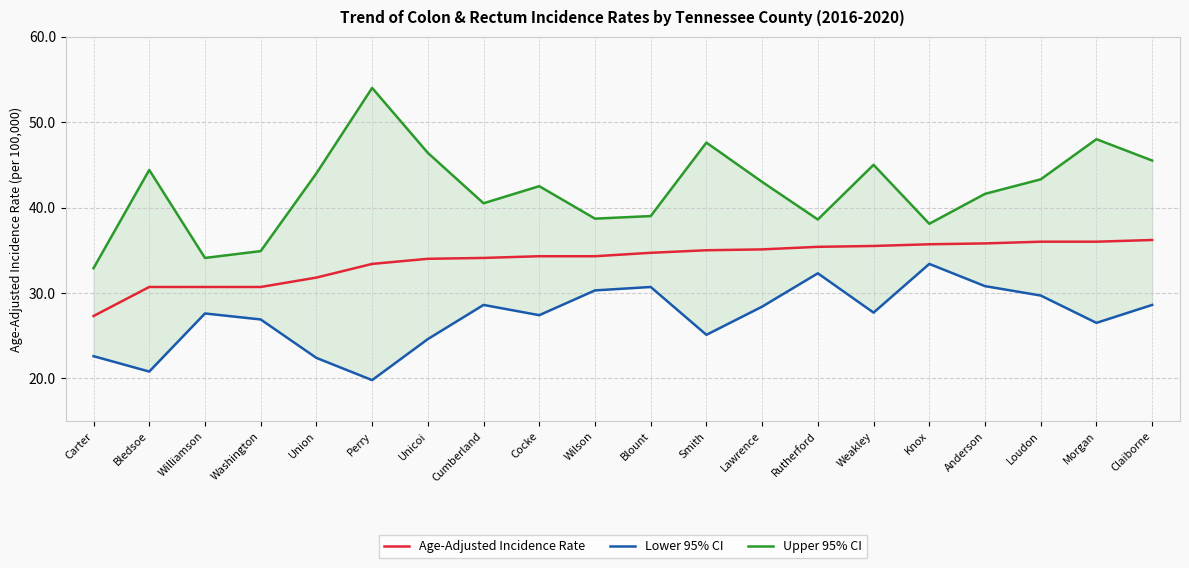

Which series has the largest total across all categories?

Upper 95% CI